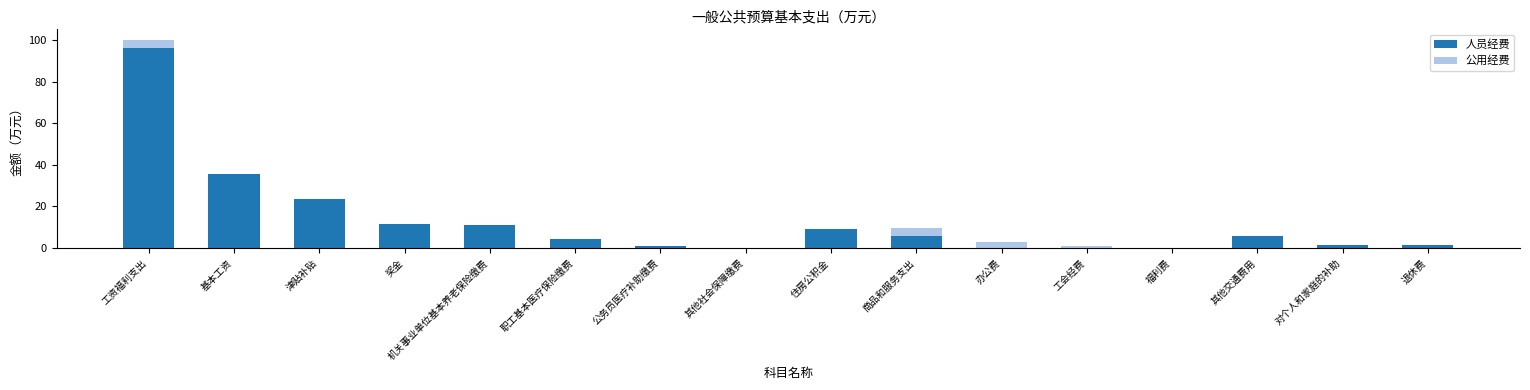

What is the sum of all 人员经费 values?

206.5